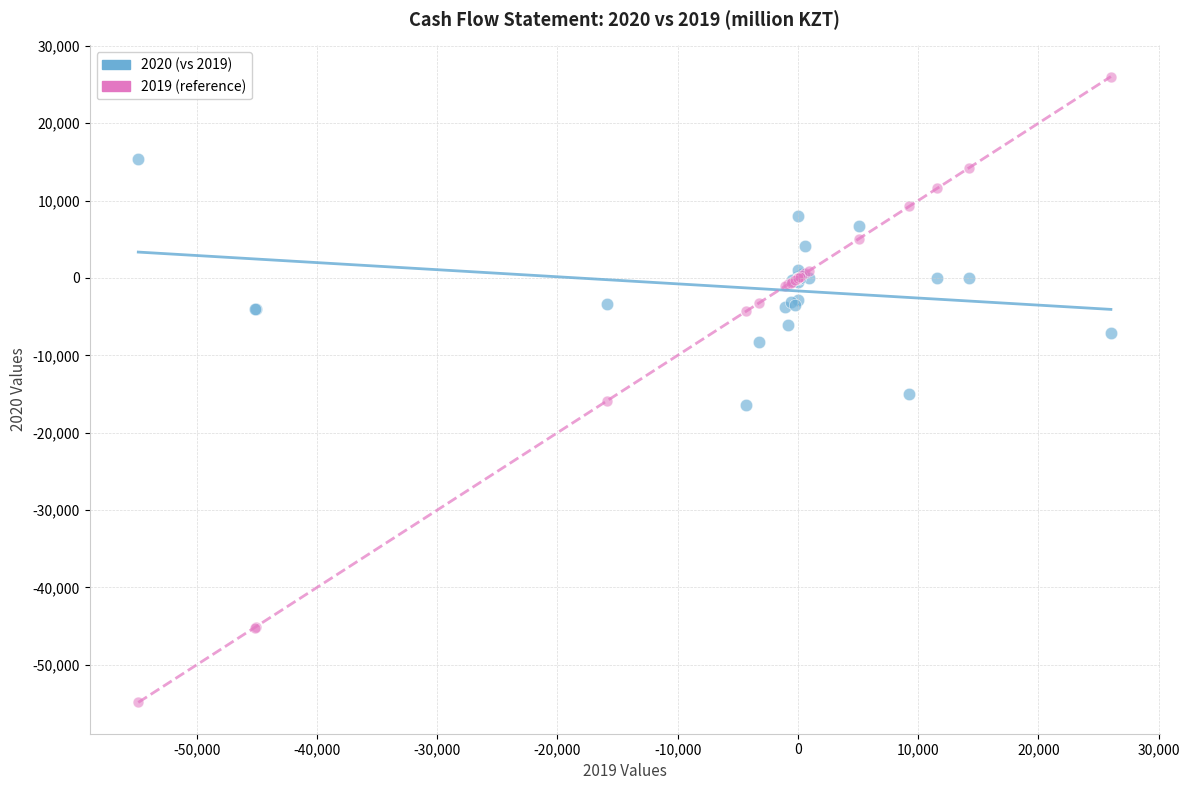

Which series has the widest spread of Y values?

2019 (reference)